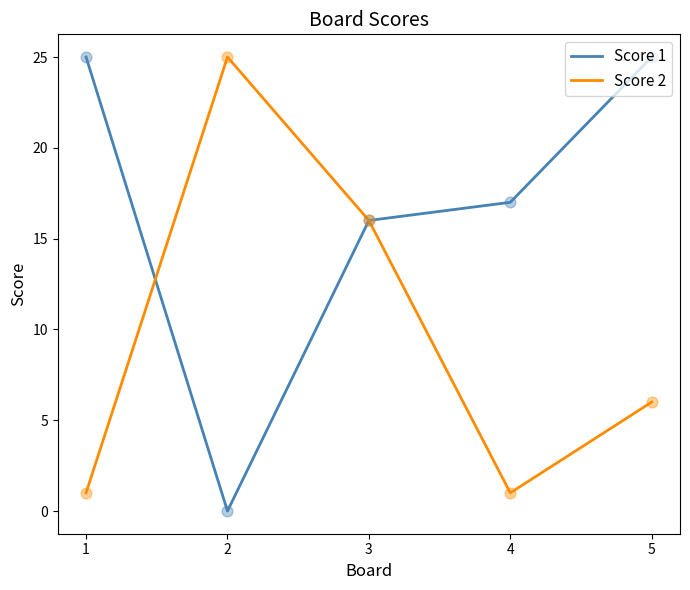

Which series has the largest total across all categories?

Score 1